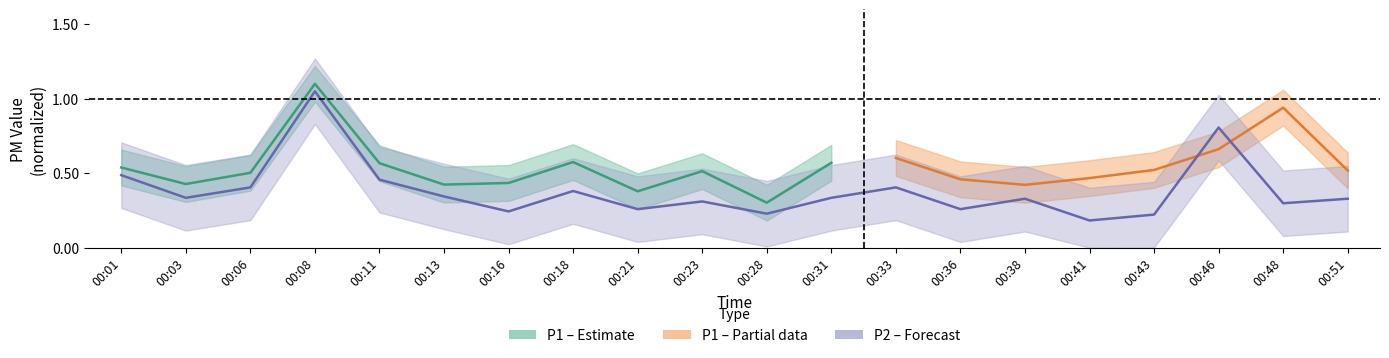

Count the number of categories in the chart.

20